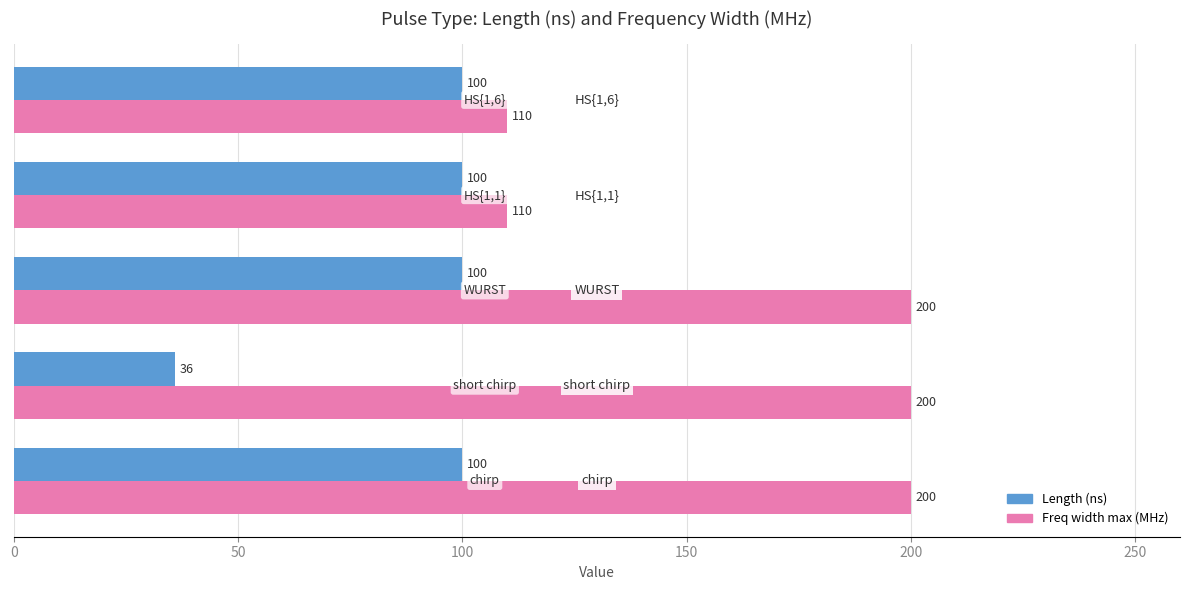

How many Freq width max (MHz) values are between 110 and 200?

5